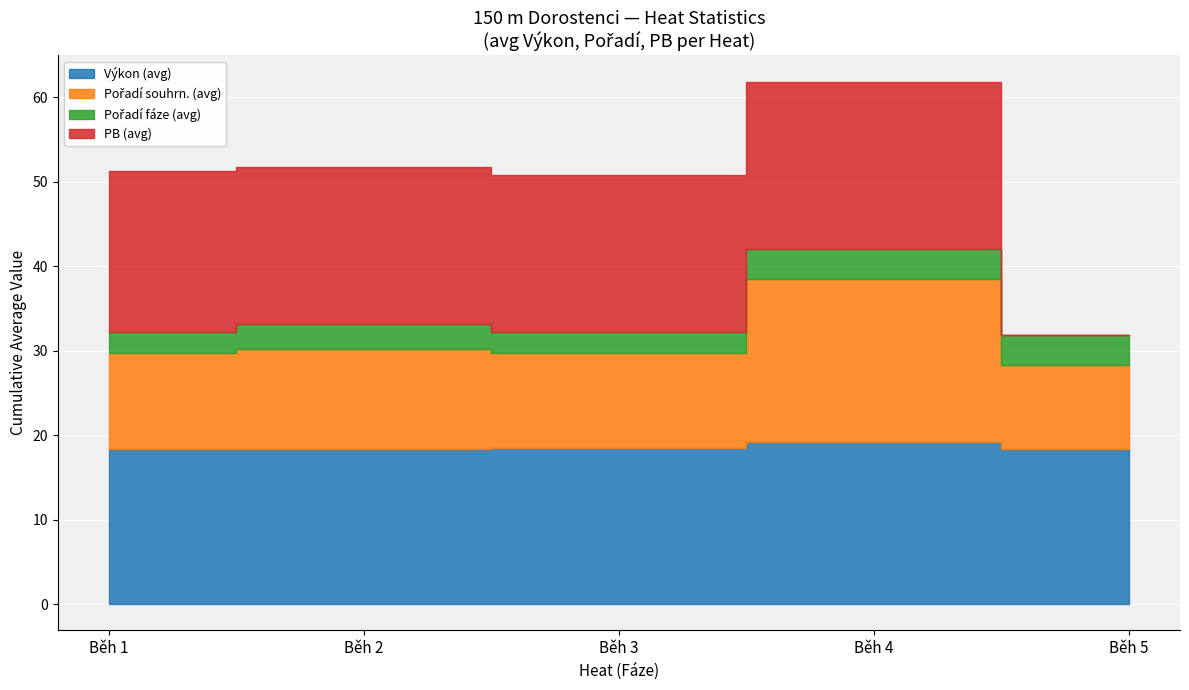

How many interior local valleys does the Výkon (avg) series have?

1